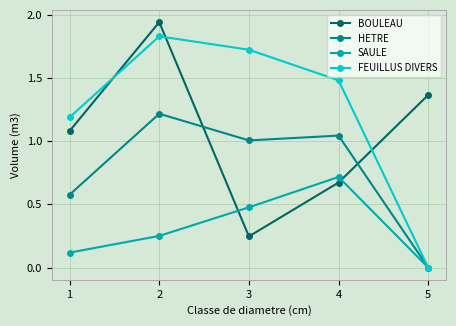

What is the total value across all series at 3?

3.4